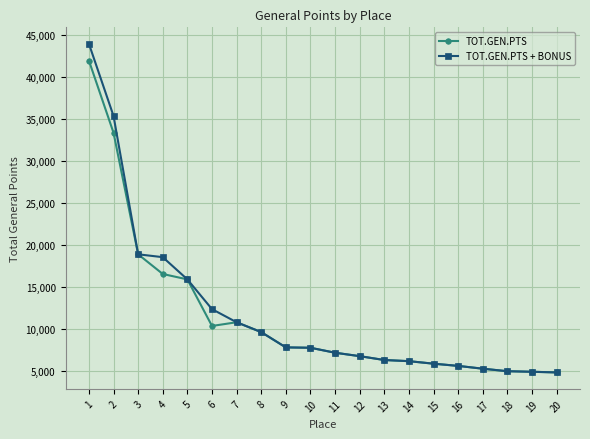

Where does the TOT.GEN.PTS series first go above 7789?

1